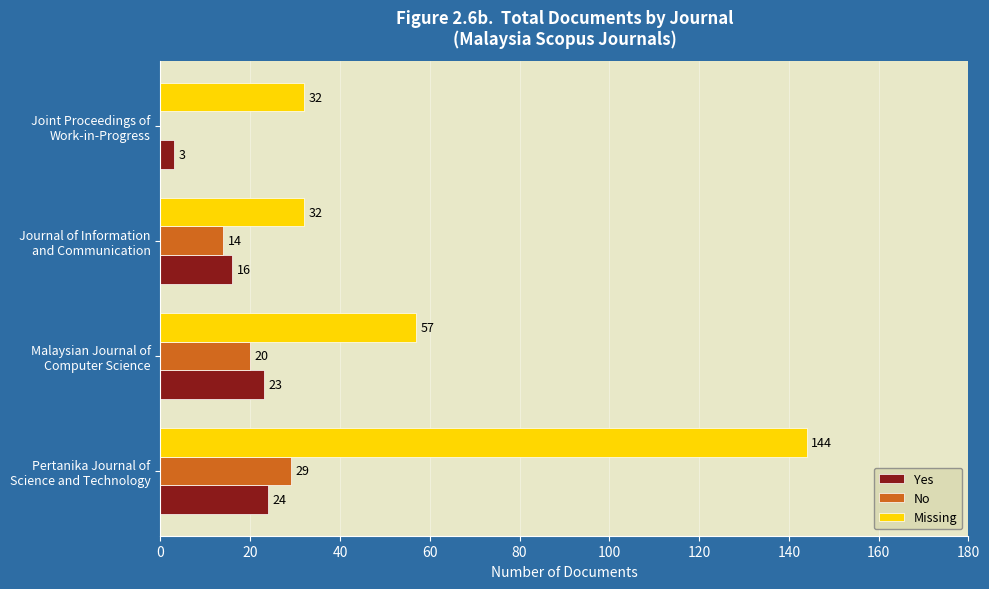

How many No values are between 14 and 29?

3